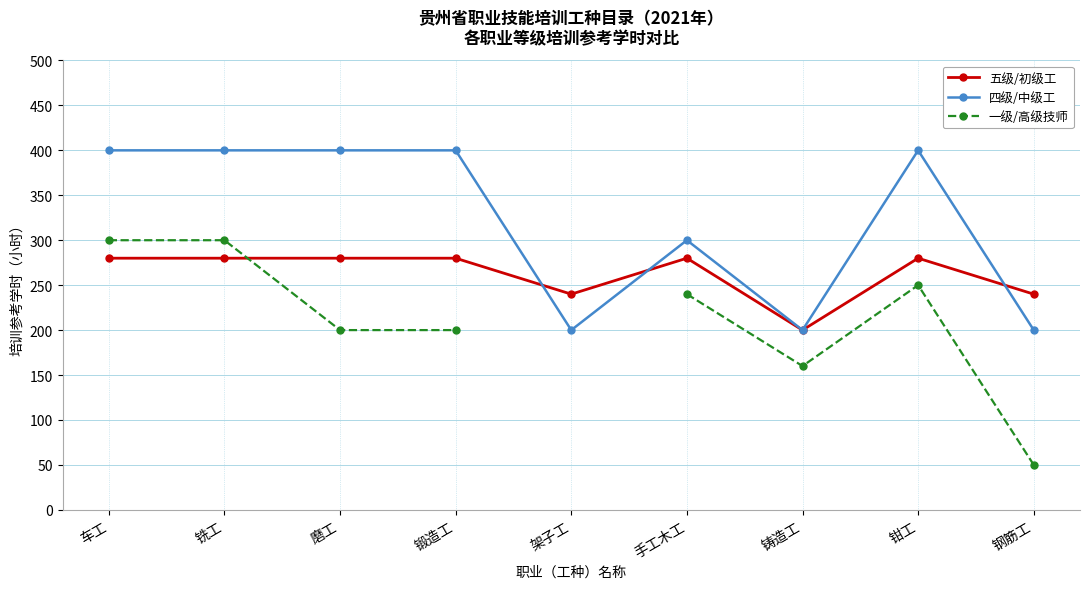

What are all the series names shown in the legend?

五级/初级工, 四级/中级工, 一级/高级技师